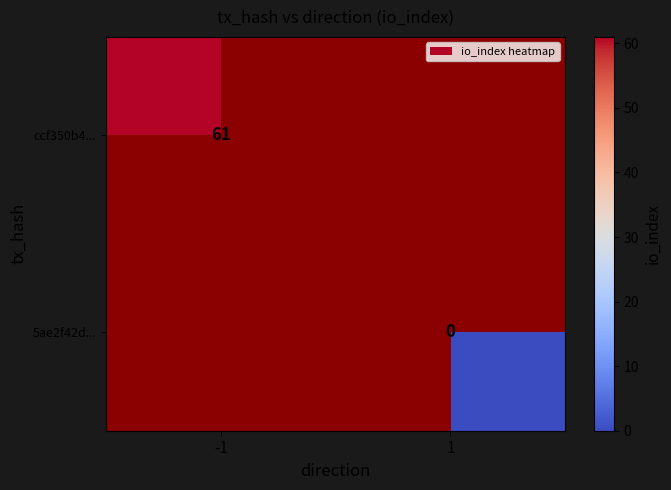

The ccf350b4... series shows 61 at -1. True or false?

True